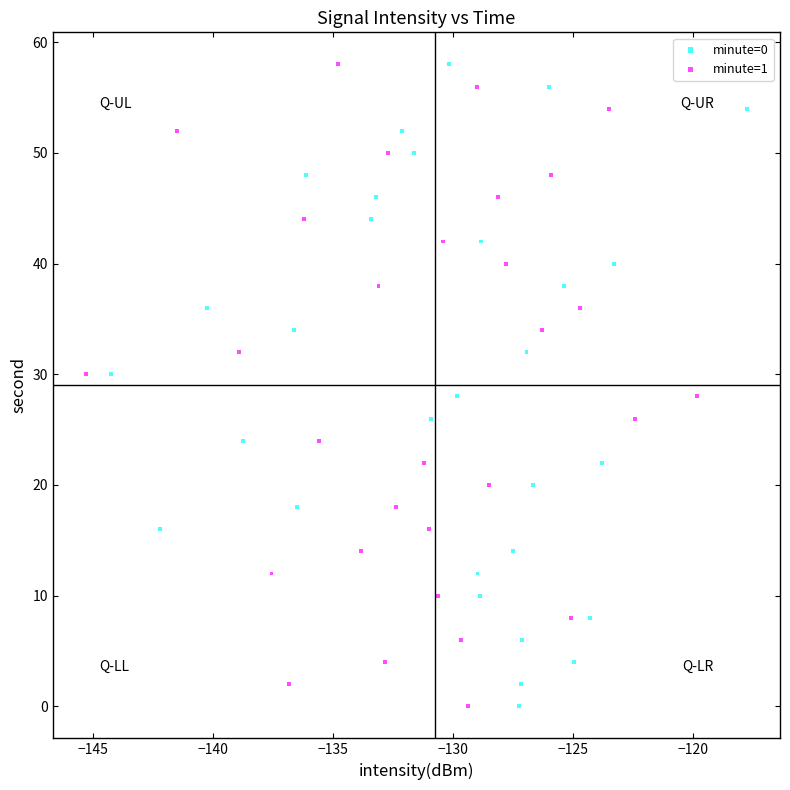

What are all the series names shown in the legend?

minute=0, minute=1